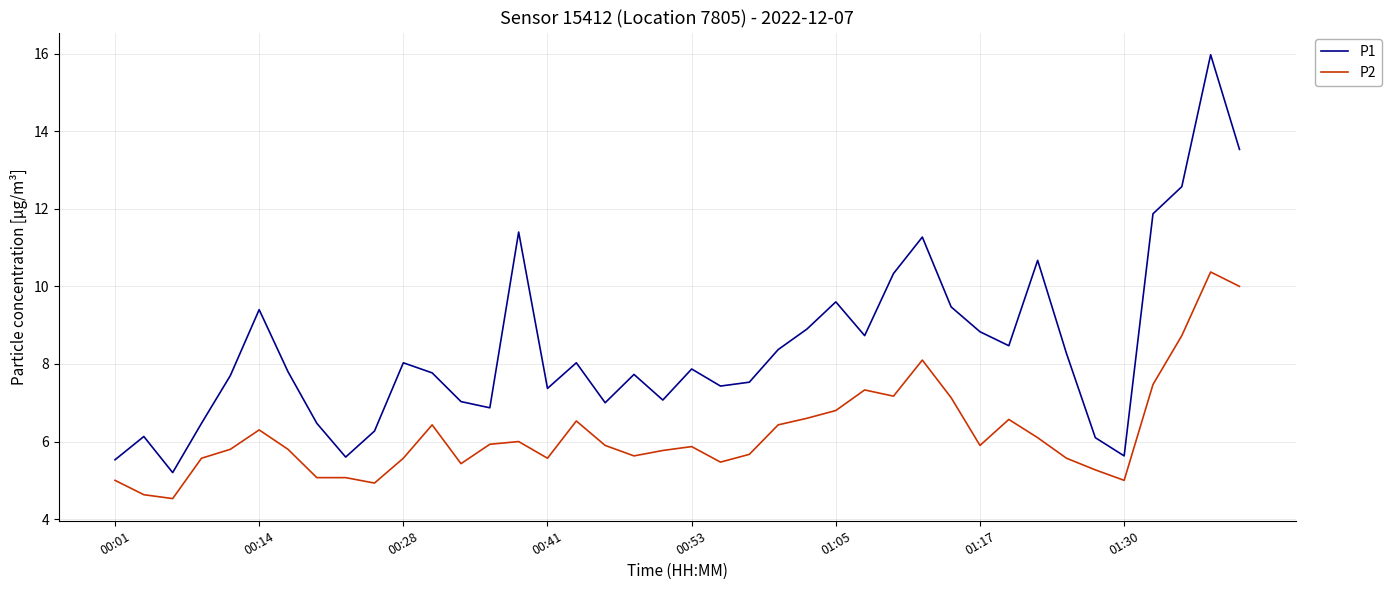

List the series in order of their overall mean, lowest first.

P2, P1